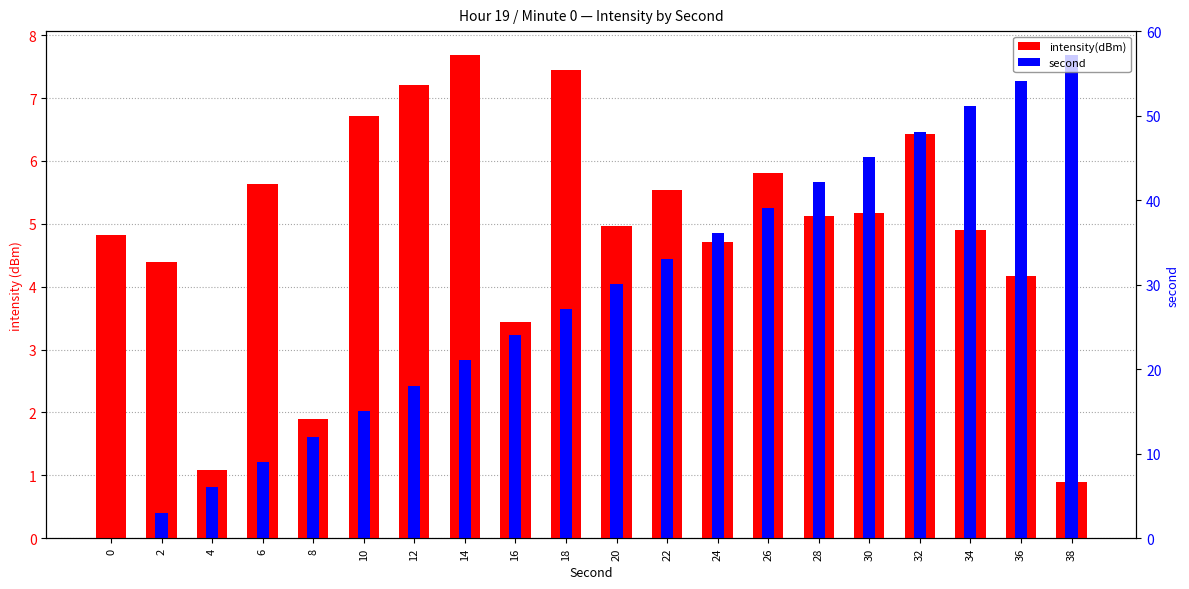

What is the lowest value of the intensity(dBm) series?

0.9